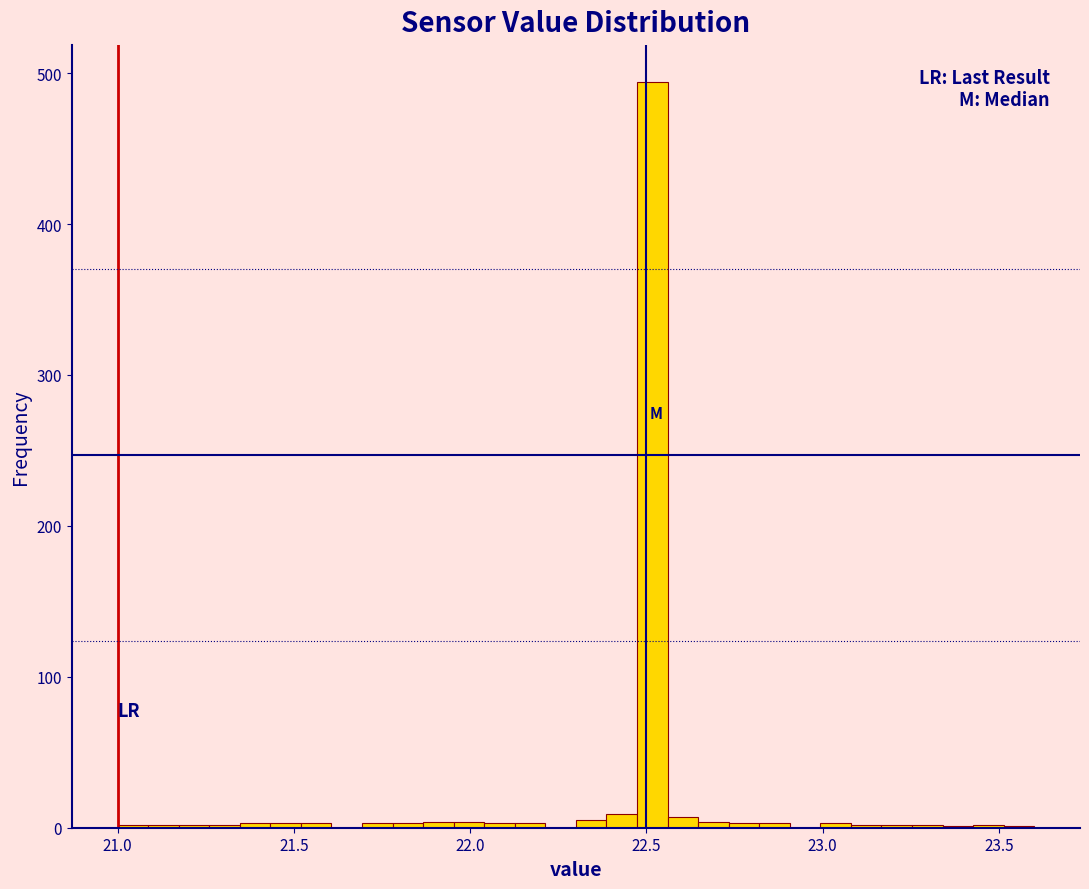

Around what value on the x-axis is the tallest bar? Give the approximate position of its centre, as read against the axis.

22.50